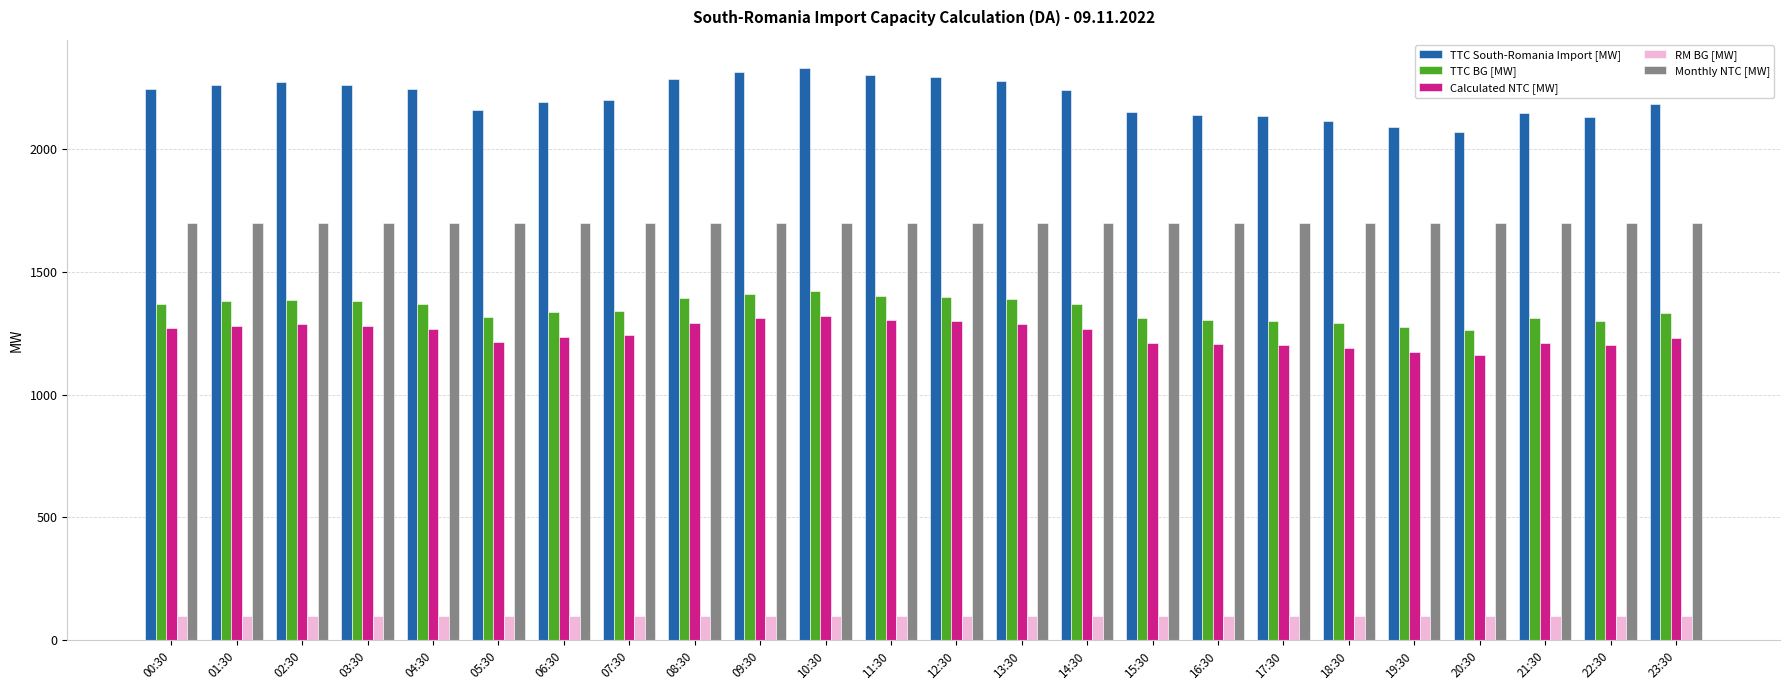

How many bars are there in total?

120